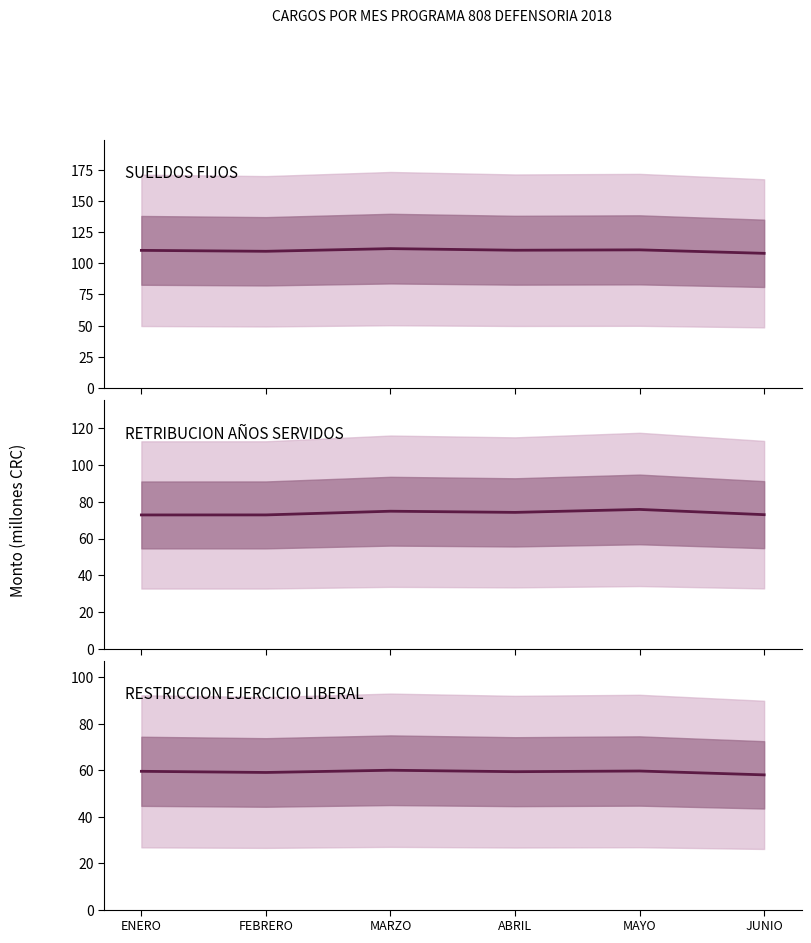

Which category has the lowest value across all series?

JUNIO